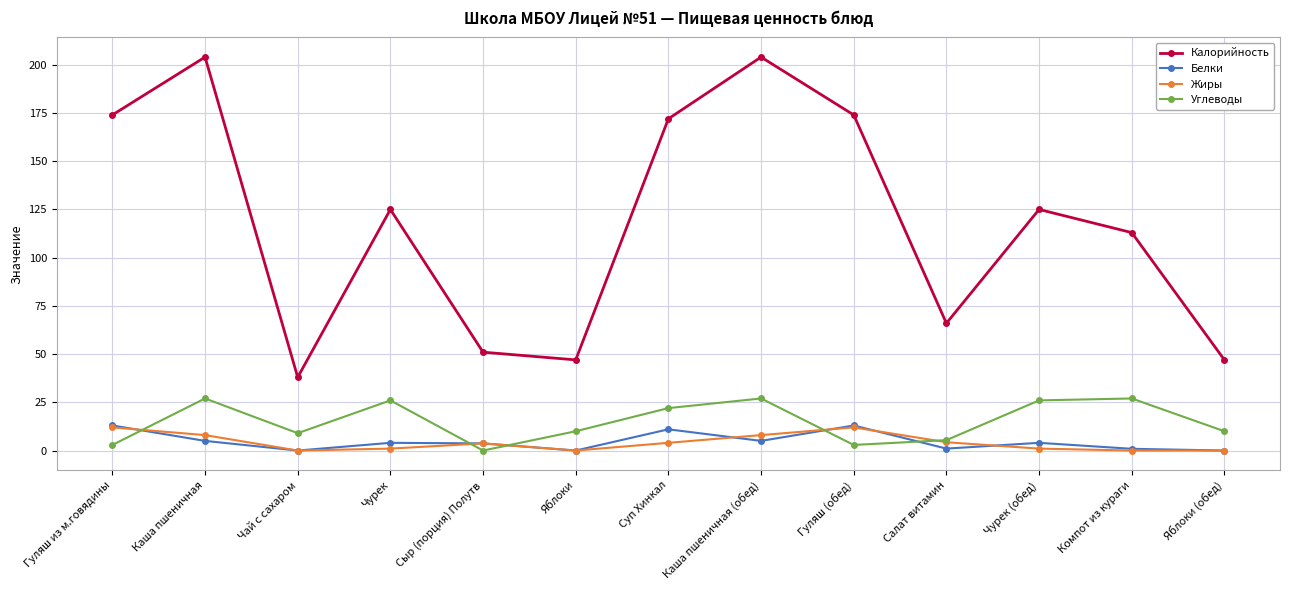

Between Сыр (порция) Полутв and Гуляш (обед), which series saw the biggest shift?

Калорийность